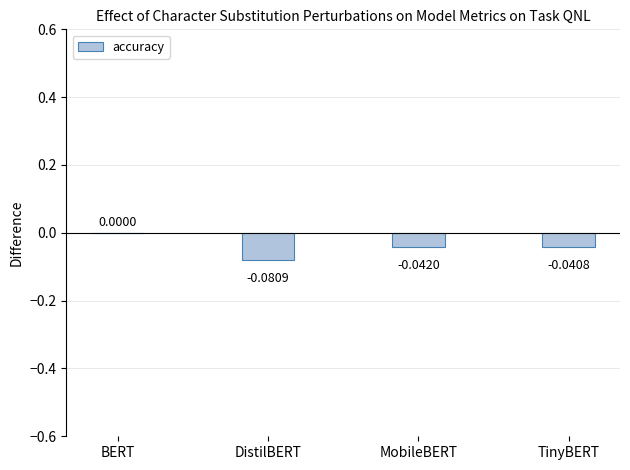

Which has a higher value, MobileBERT or BERT?

BERT